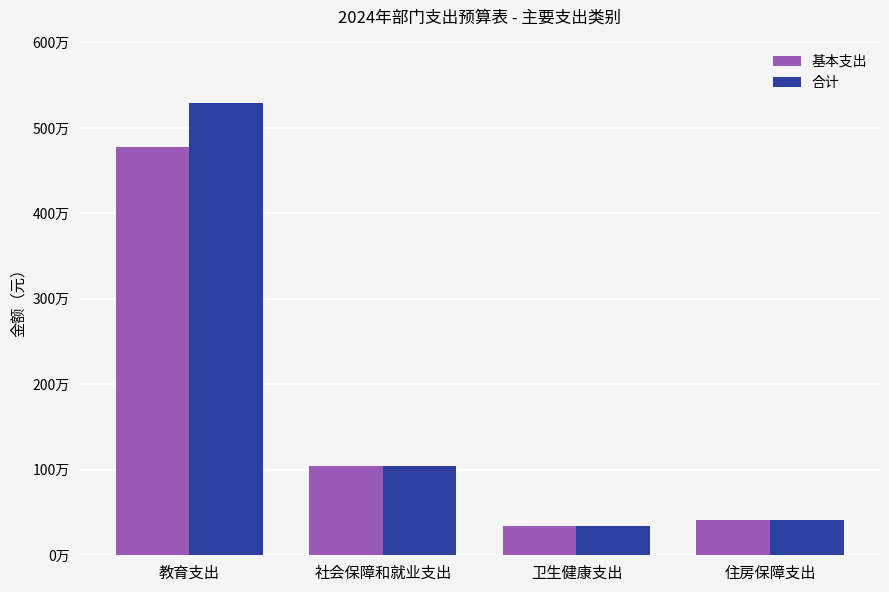

At which category is the sum across all series the highest?

教育支出